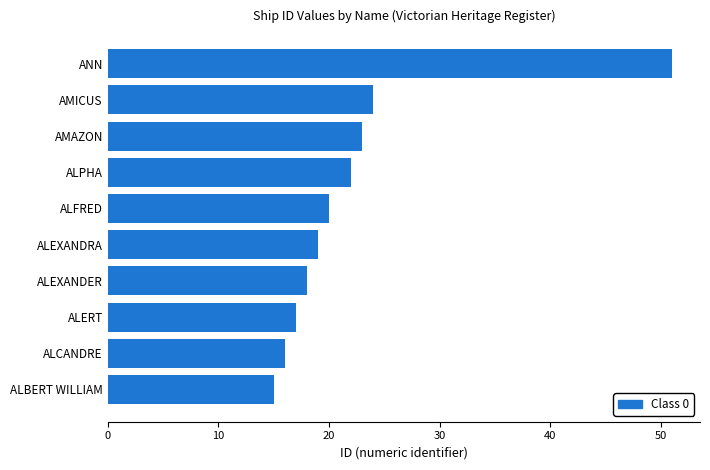

The chart shows a value of 25 at ALEXANDER. True or false?

False